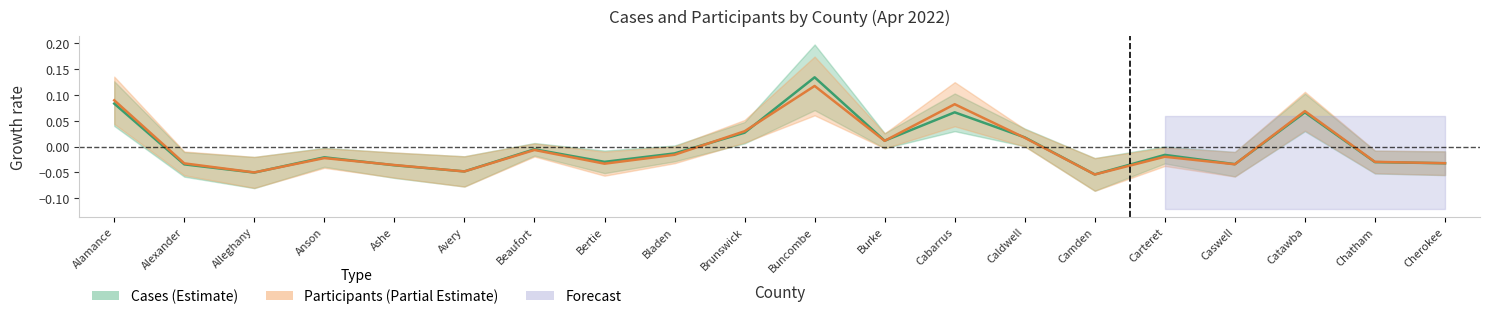

Which series ends up on top after the final intersection of cases and participants?

participants